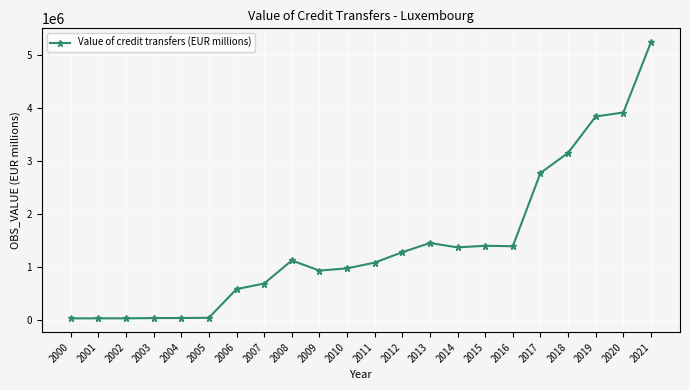

What is the change in value from 2009 to 2011?

+149337.7